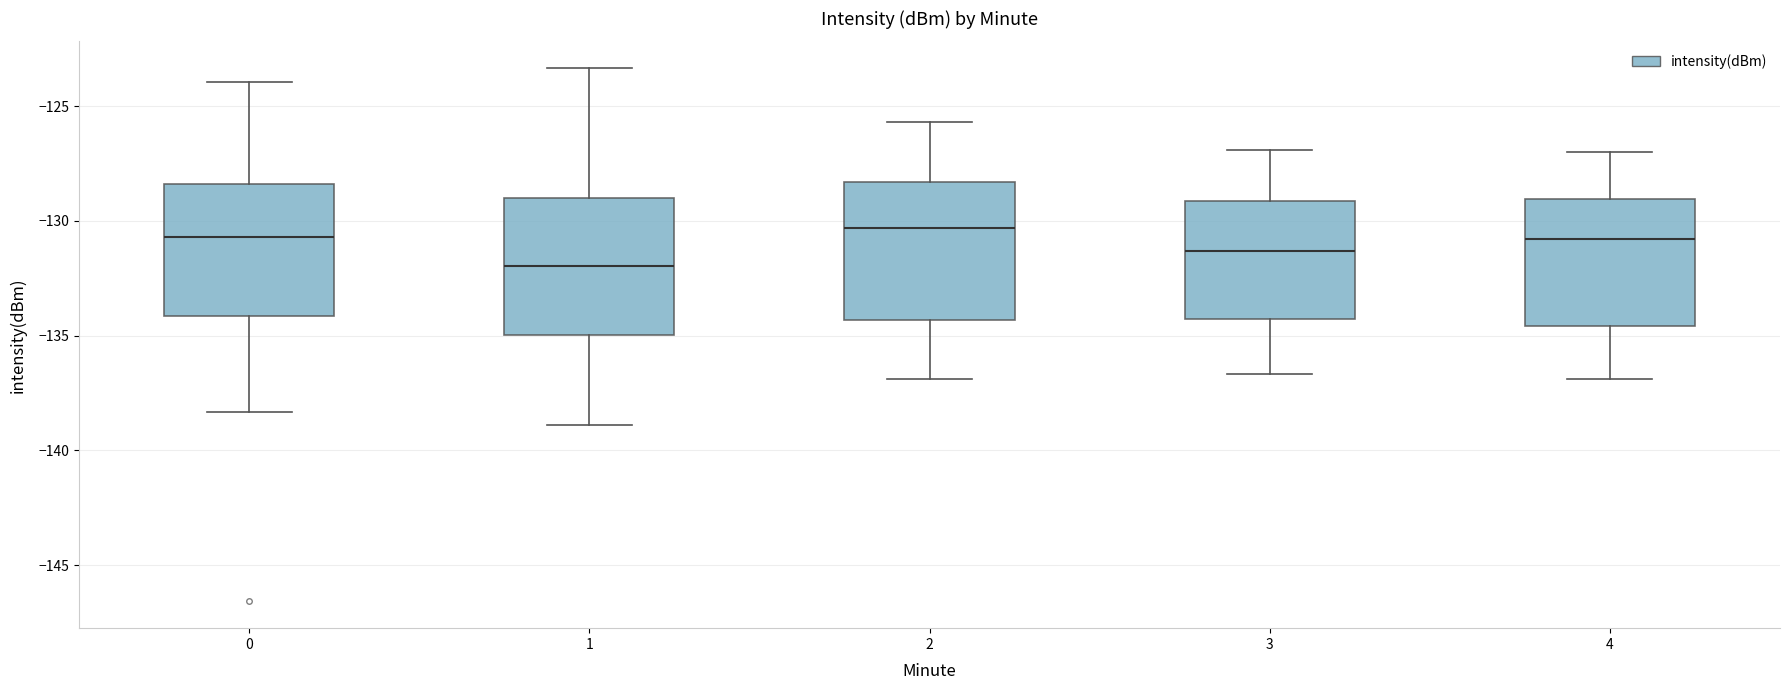

Reading left to right, read every box against the y-axis: the position of its median line, the range the box covers, and the ends of its whiskers. The values are not printed on the chart, so give them approximately, as read against the axis.

0: median -130.5, box -134.0 to -128.5, whiskers -138.5 to -124.0
1: median -132.0, box -135.0 to -129.0, whiskers -139.0 to -123.5
2: median -130.5, box -134.5 to -128.5, whiskers -137.0 to -125.5
3: median -131.5, box -134.5 to -129.0, whiskers -136.5 to -127.0
4: median -131.0, box -134.5 to -129.0, whiskers -137.0 to -127.0